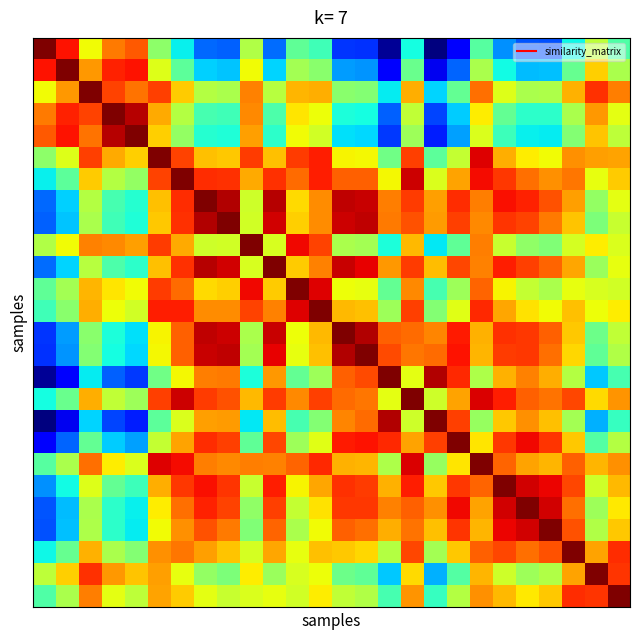

At how many categories does at least one series exceed 1?

26